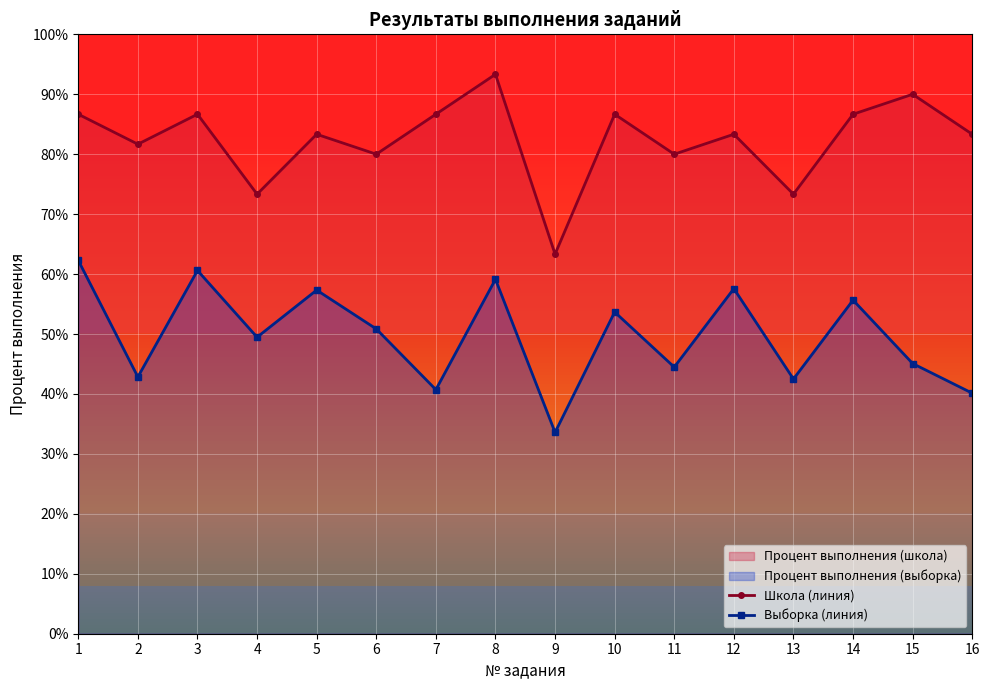

How many lines are shown in the chart?

2